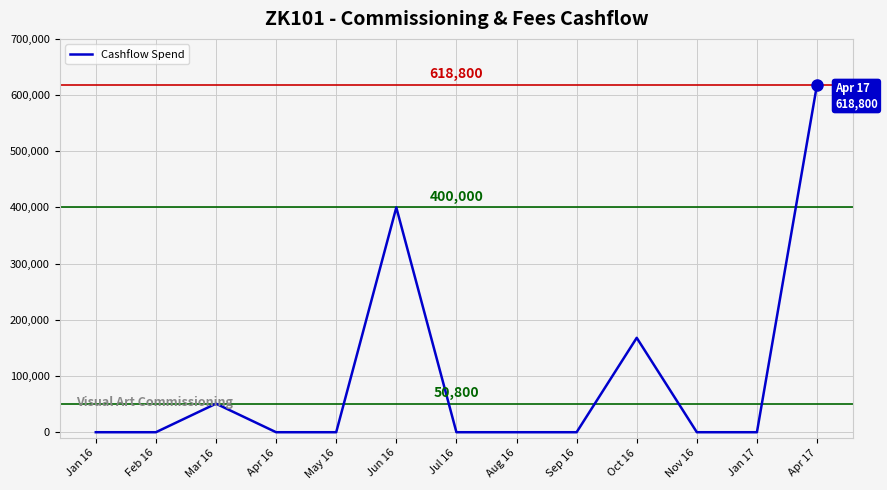

Reading left to right, what are all the values shown in this chart?

Jan 16=0	Feb 16=0	Mar 16=50800	Apr 16=0	May 16=0	Jun 16=400000	Jul 16=0	Aug 16=0	Sep 16=0	Oct 16=168000	Nov 16=0	Jan 17=0	Apr 17=618800